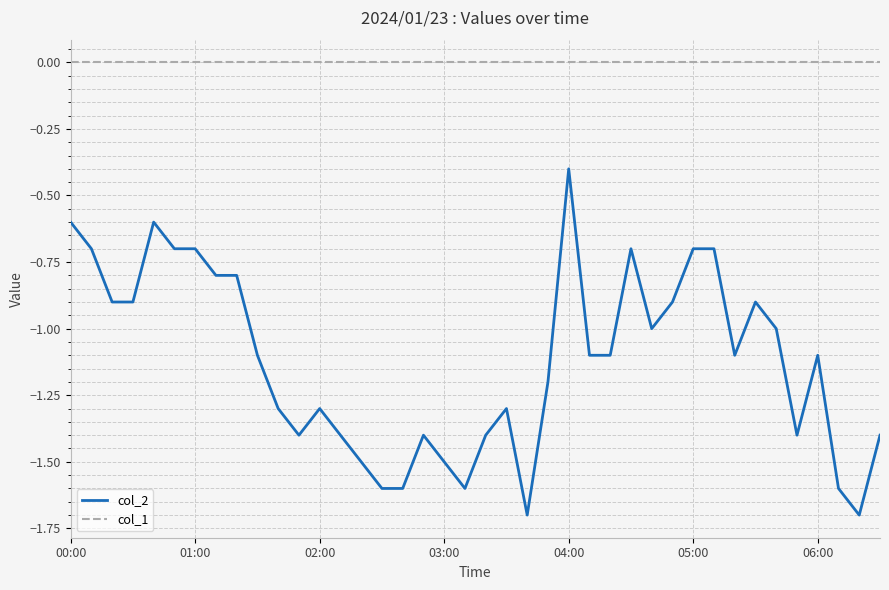

Which series has the widest spread of values?

col_2